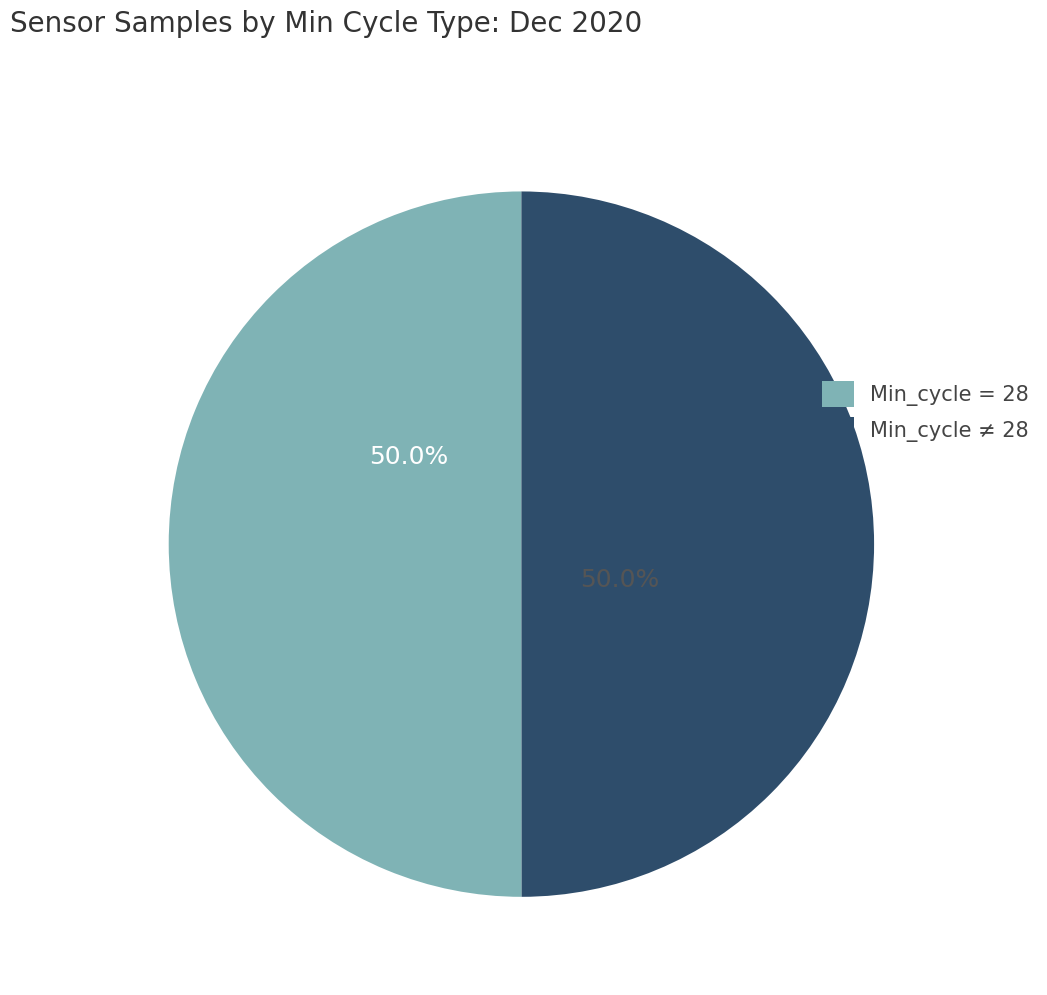

Approximately how many times larger is the value at Min_cycle ≠ 28 compared to Min_cycle = 28?

1.0